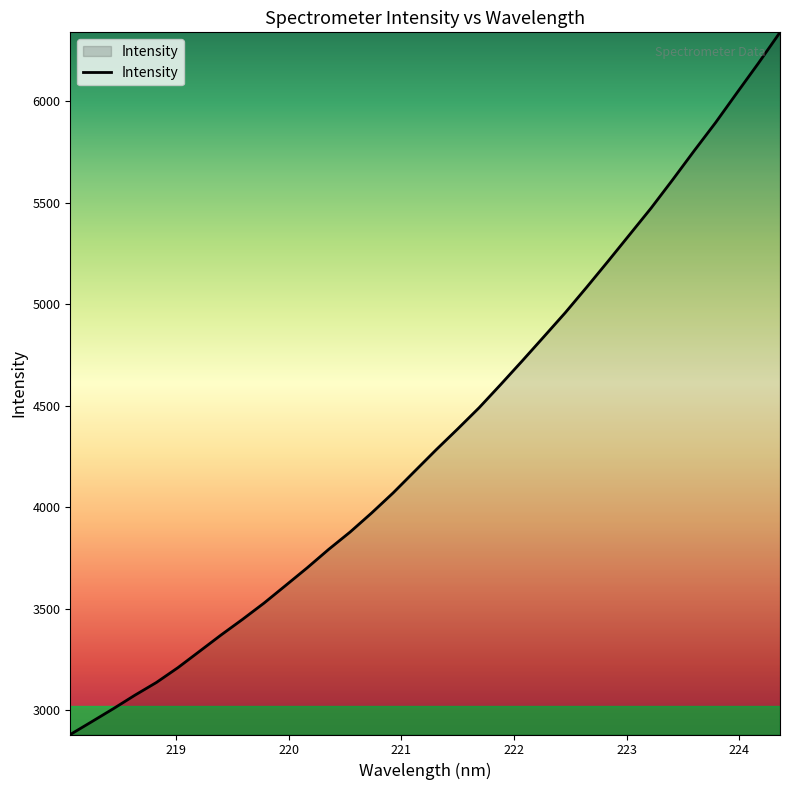

Reading right to left, list all the values displayed in this chart.

6339.9	6188.8	6042.7	5895.2	5755.9	5613.5	5474.4	5343.6	5212.9	5084.2	4958.4	4839.5	4721.3	4605.1	4491.1	4386.3	4283.9	4177.9	4071.5	3972.5	3878.7	3792.9	3702.0	3615.1	3528.8	3448.5	3371.4	3290.9	3210.7	3137.7	3075.0	3008.6	2944.7	2881.4